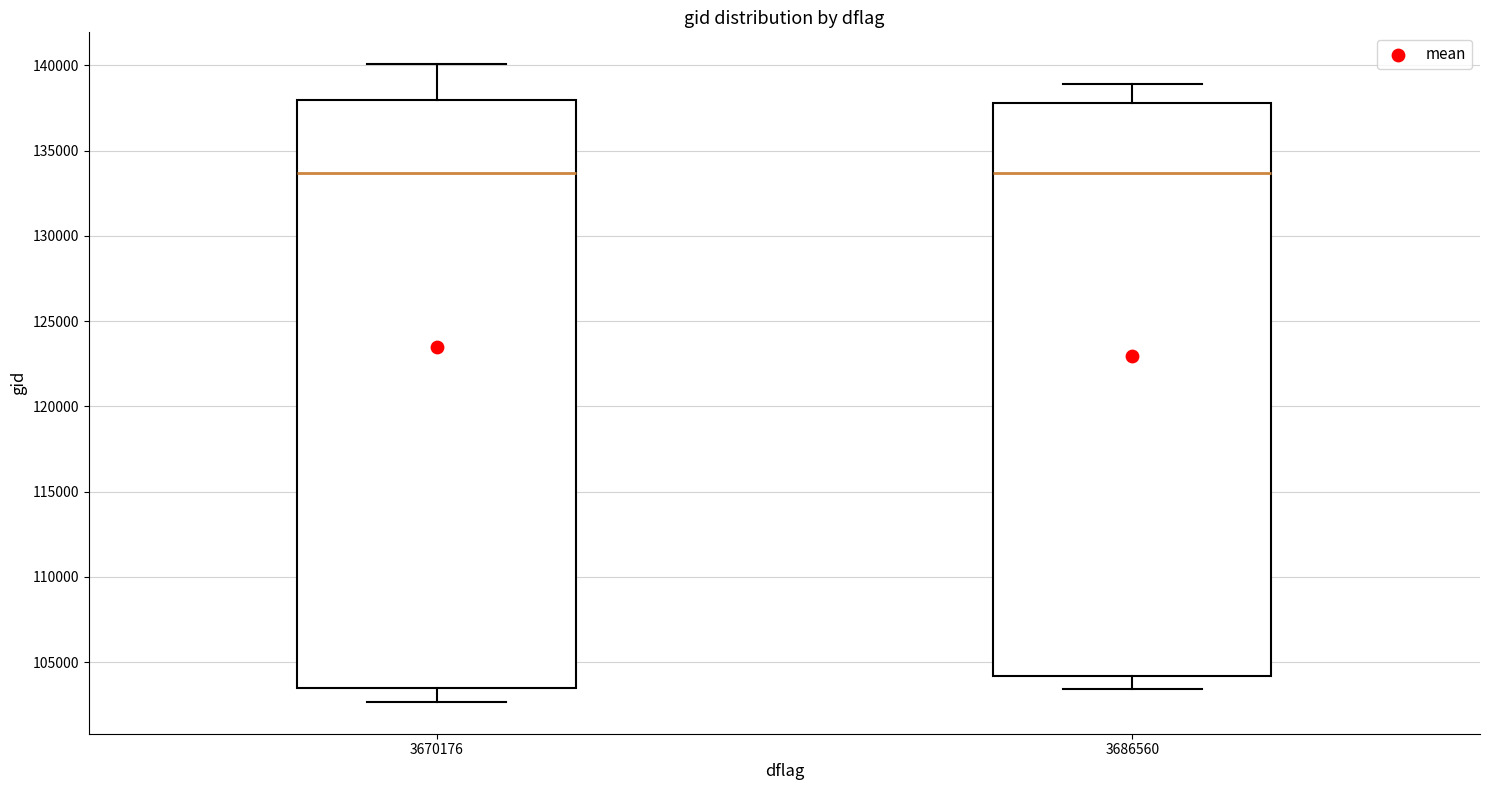

Reading left to right, transcribe this box plot: for each box, give where its median line is, the range the box spans, and where its two whiskers end, as read against the y-axis. The values are not printed on the chart, so give them approximately, as read against the axis.

3670176: median 133500, box 103500 to 138000, whiskers 102500 to 140000
3686560: median 133500, box 104000 to 138000, whiskers 103500 to 139000